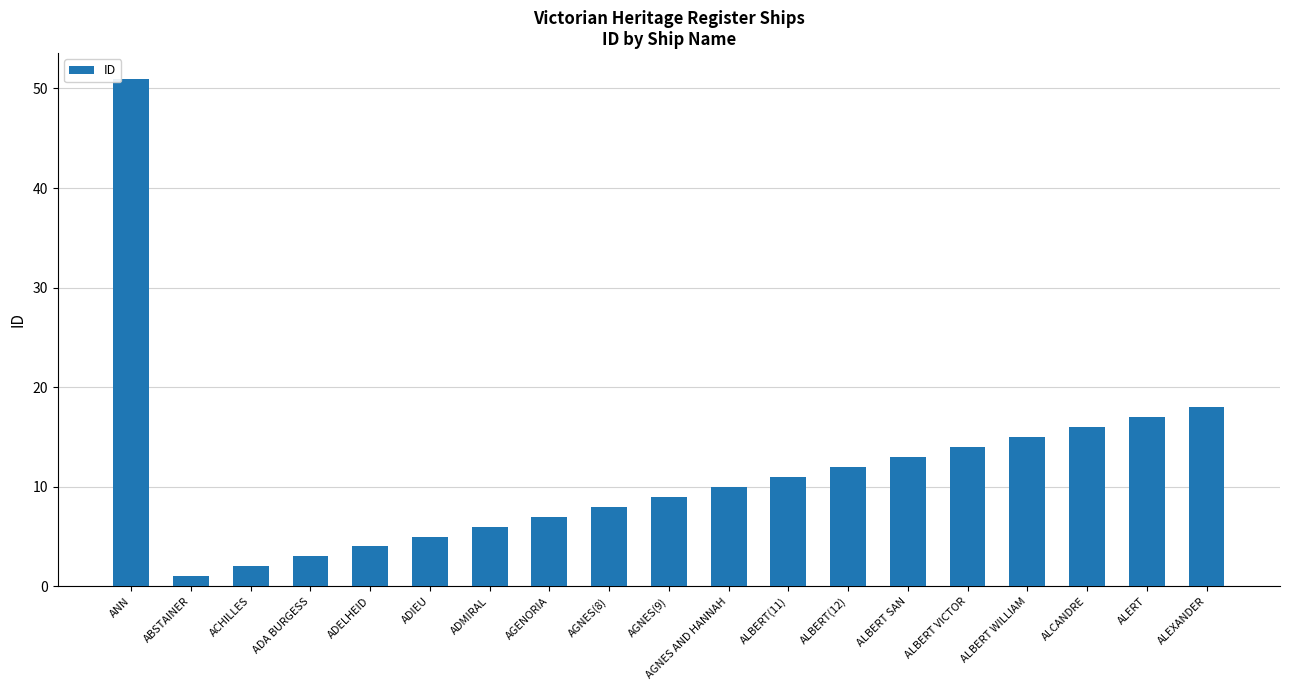

What is the label of the 3rd bar from the right?

ALCANDRE